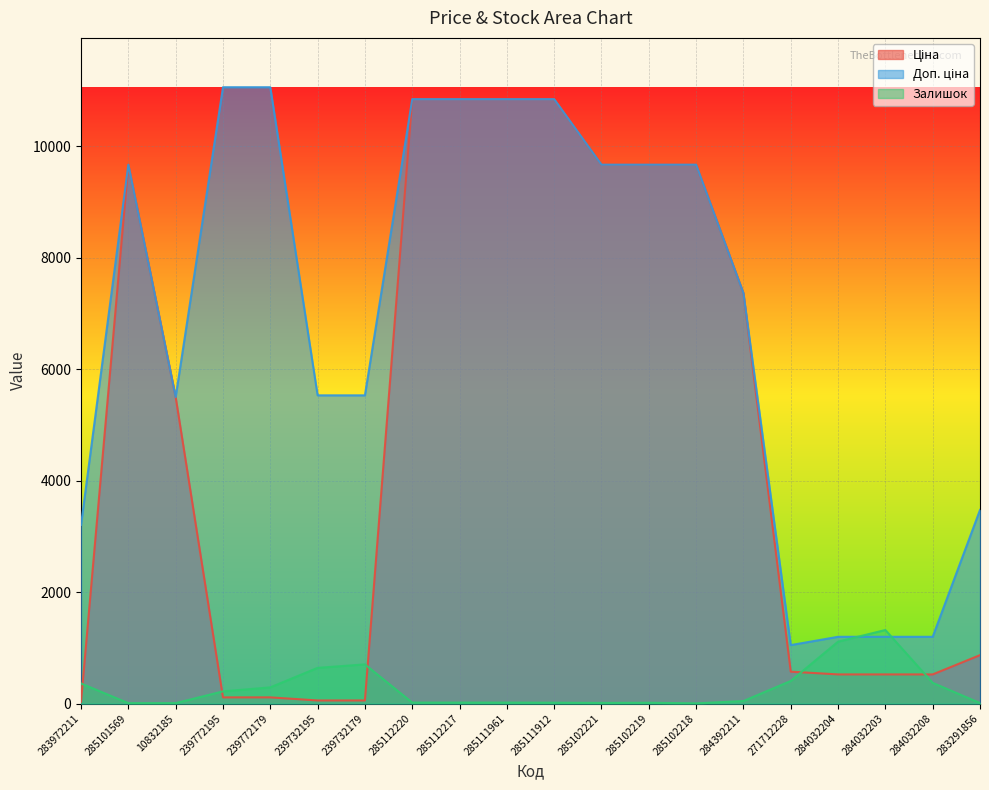

List the series in order of their peak value, highest first.

Доп. ціна, Ціна, Залишок